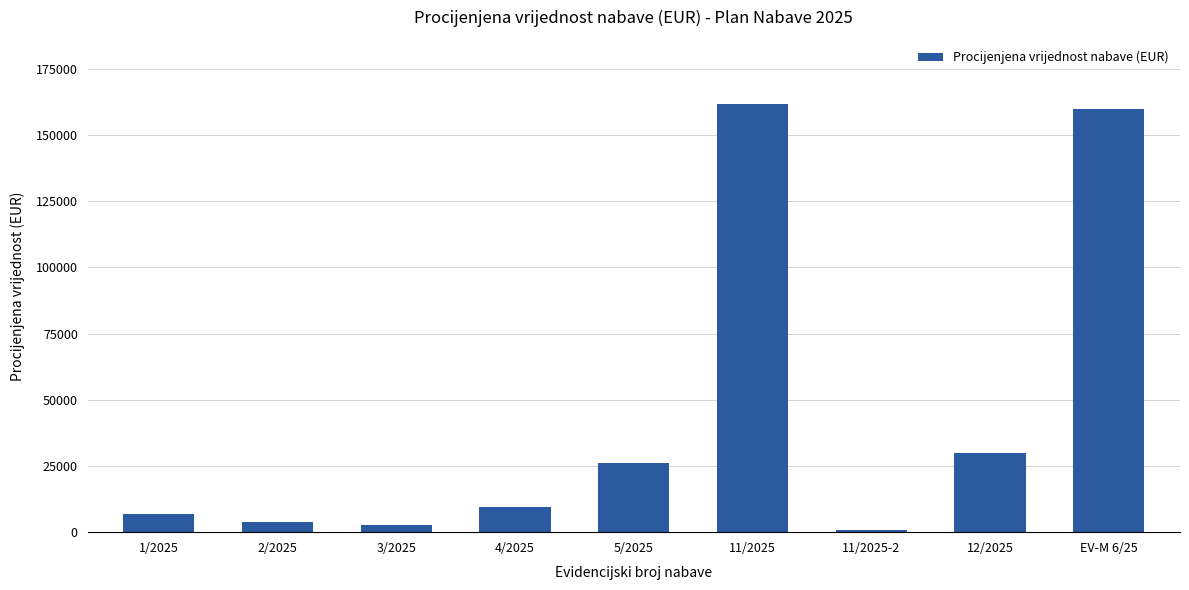

What is the value of the 7th bar from the left?

832.9